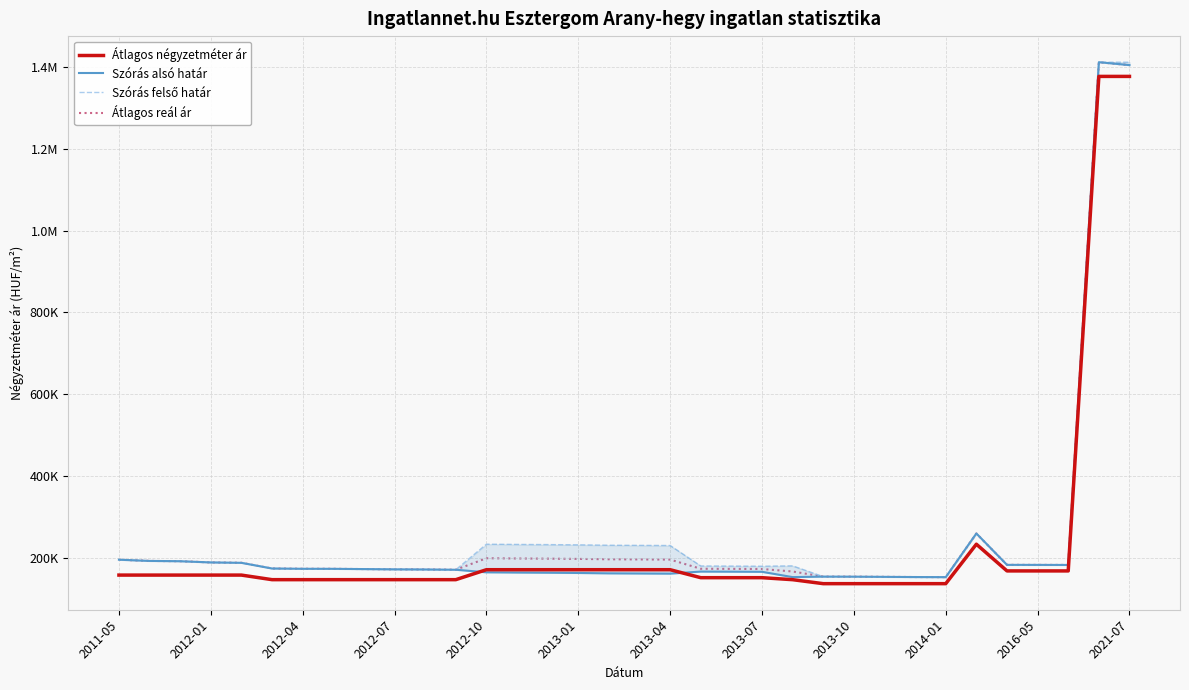

Which category has the highest value across all series?

32